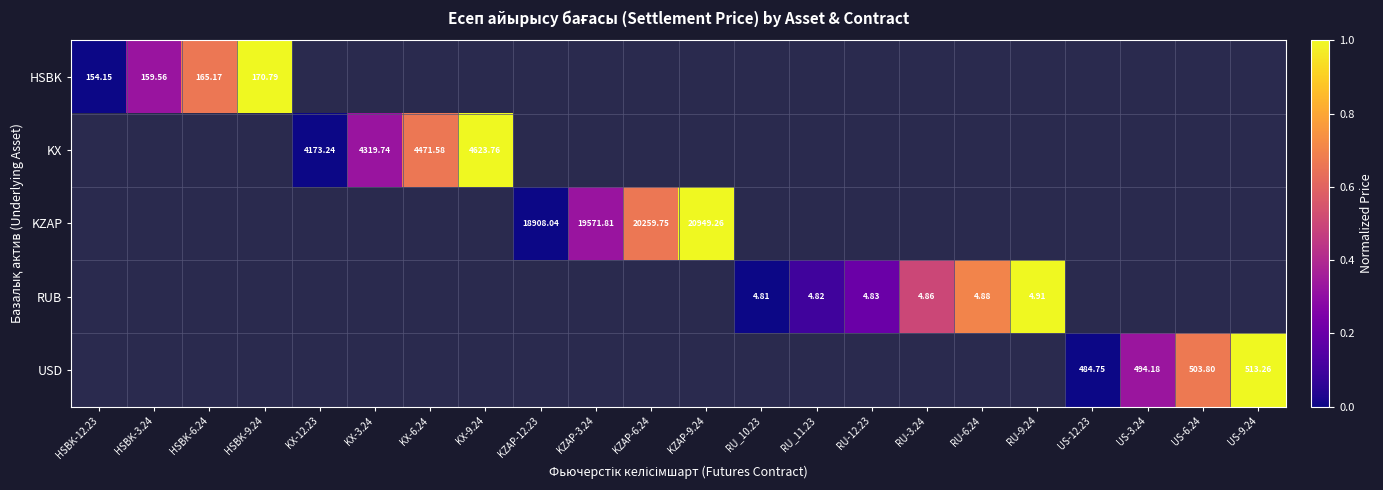

Is the value of USD at KZAP-6.24 greater than the value of KZAP at KZAP-3.24?

No